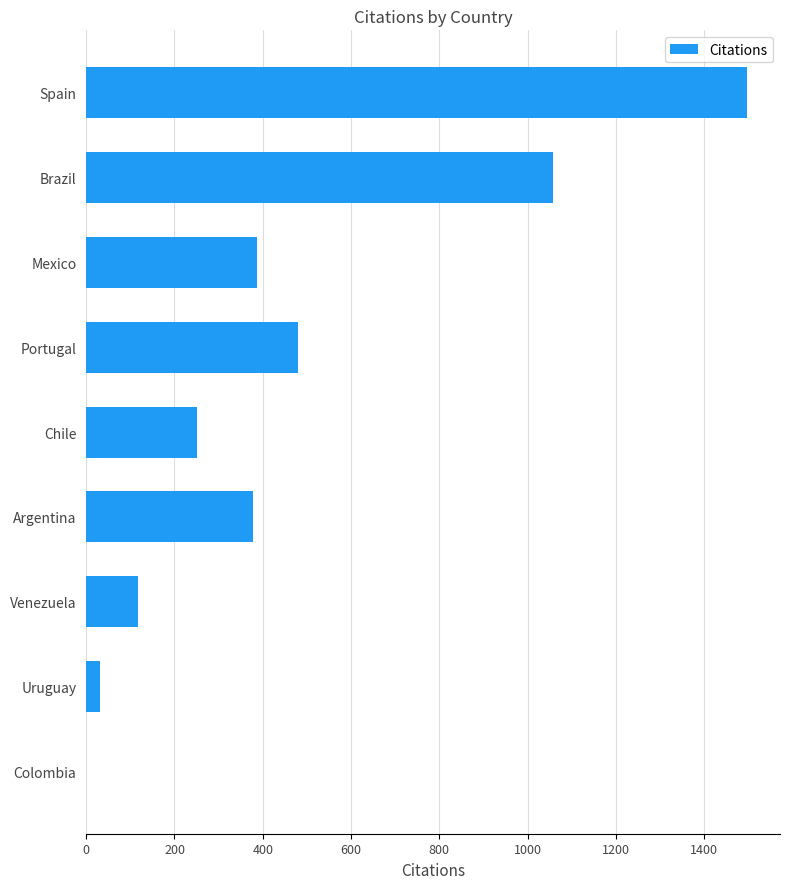

At which label is the value closest to 748?

Portugal